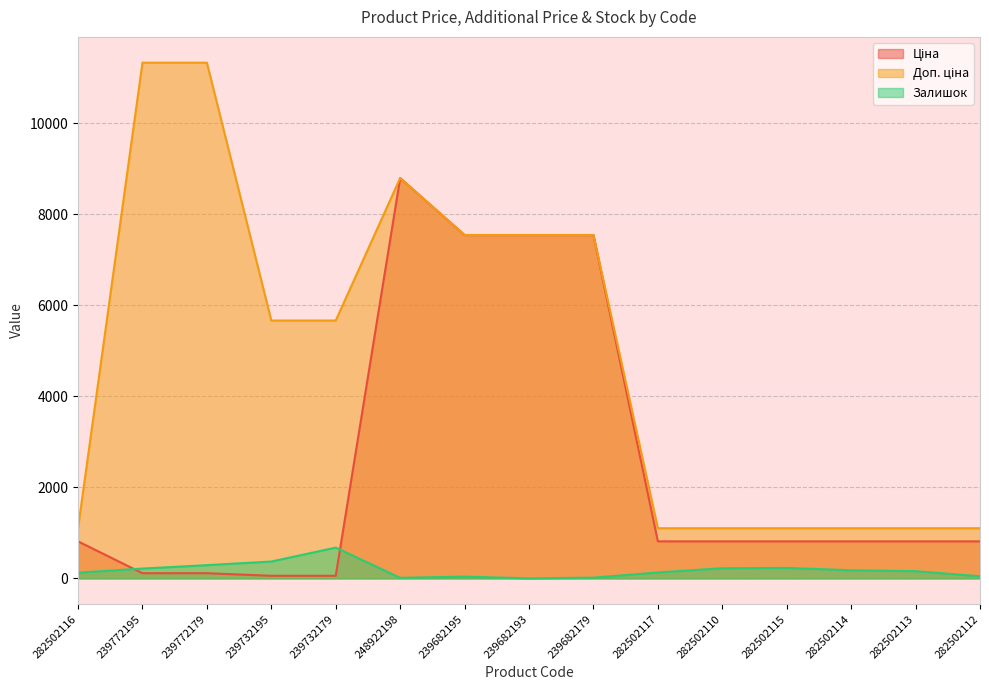

True or false: Залишок and Доп. ціна intersect in this chart.

False